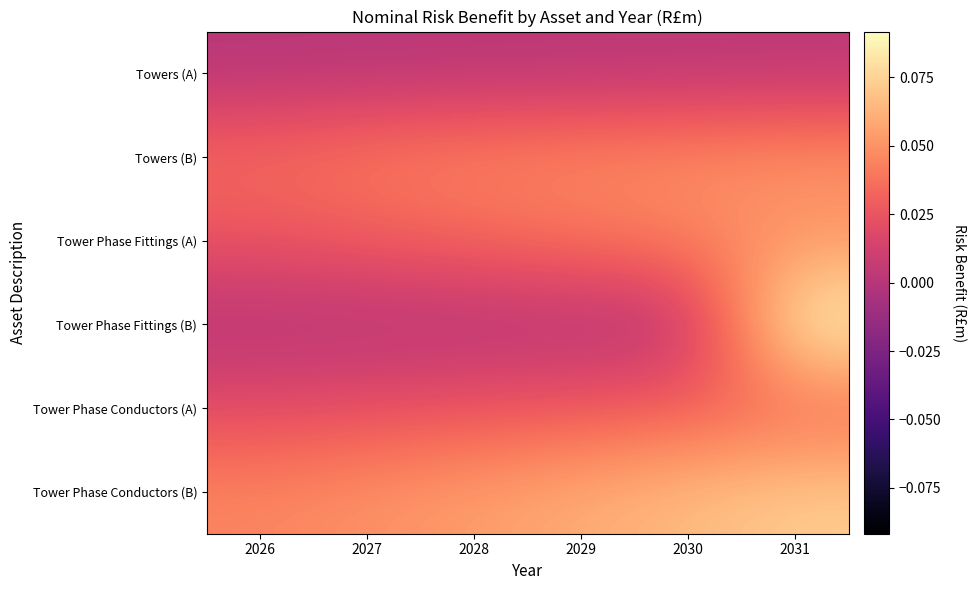

List the series in order of their peak value, highest first.

Tower Phase Fittings (B), Tower Phase Conductors (B), Tower Phase Fittings (A), Towers (B), Tower Phase Conductors (A), Towers (A)